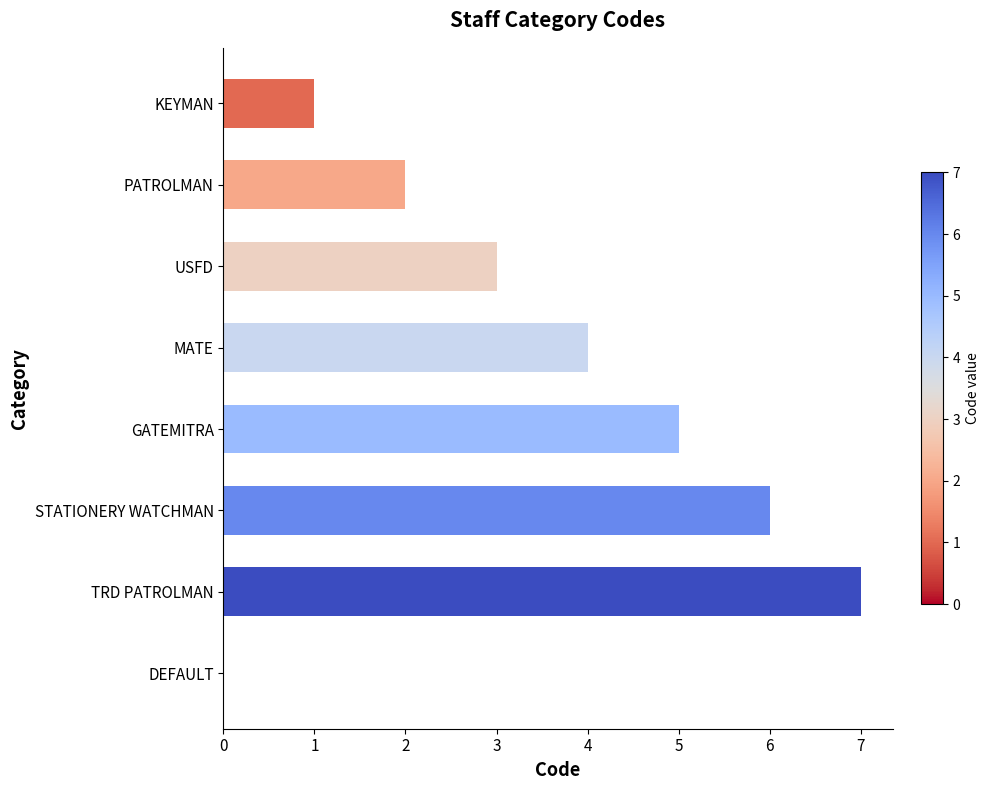

What is the sum of the values at USFD and STATIONERY WATCHMAN?

9